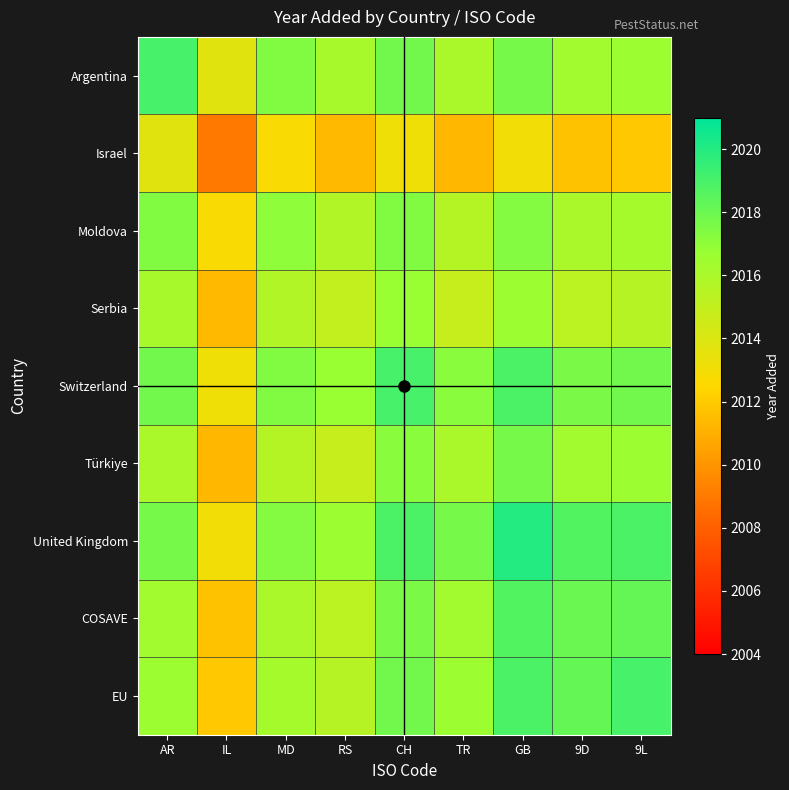

At how many categories does at least one series exceed 2019?

1